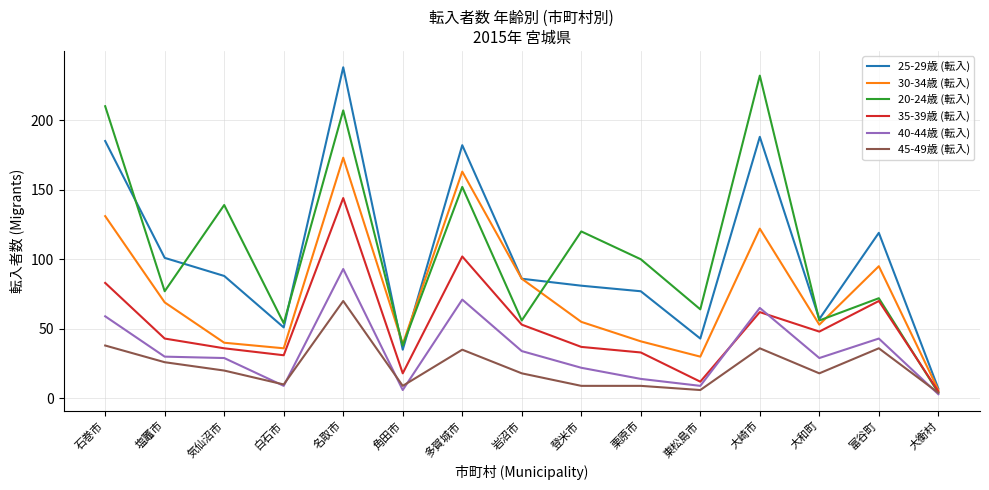

What is the difference between the 40-44歳 (転入) values at 多賀城市 and 気仙沼市?

42